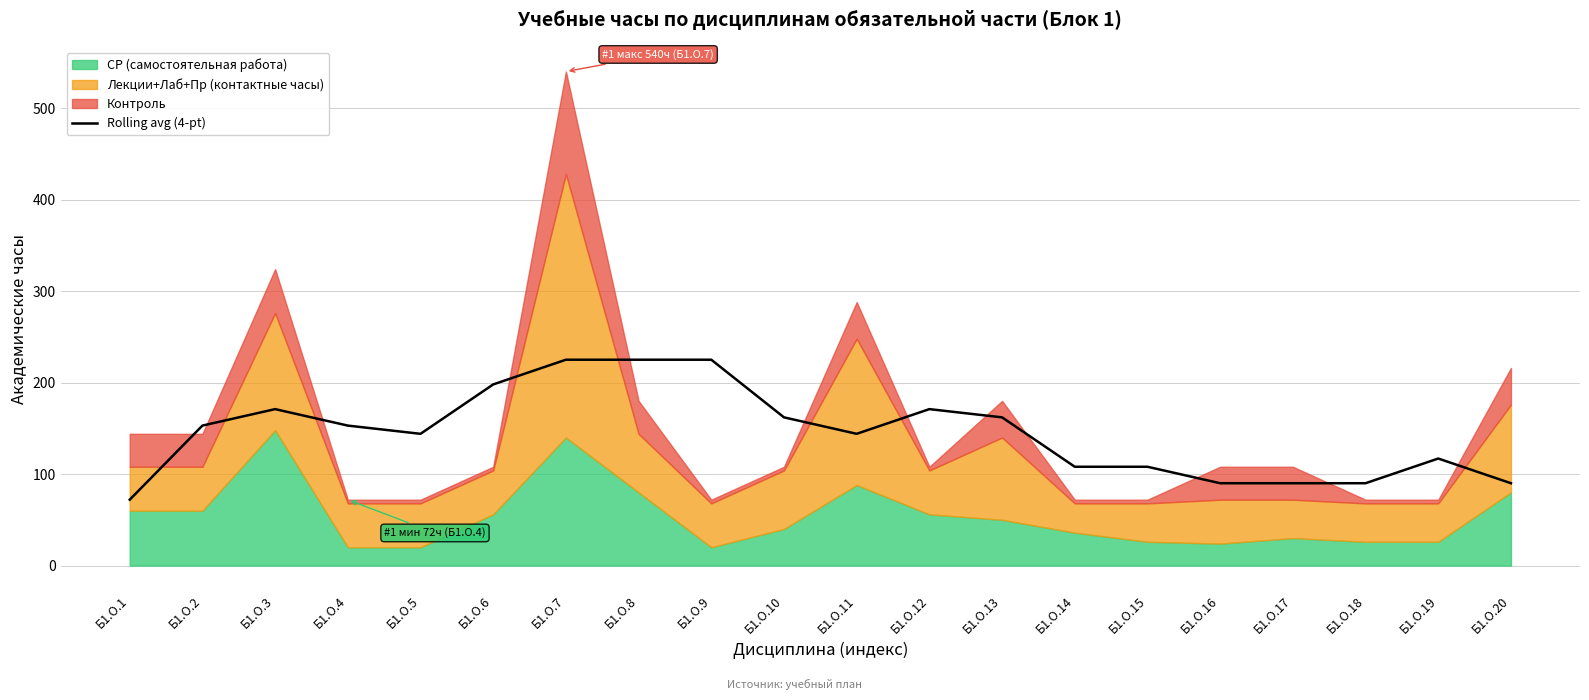

At which category does the chart reach its peak across all series?

Б1.О.7